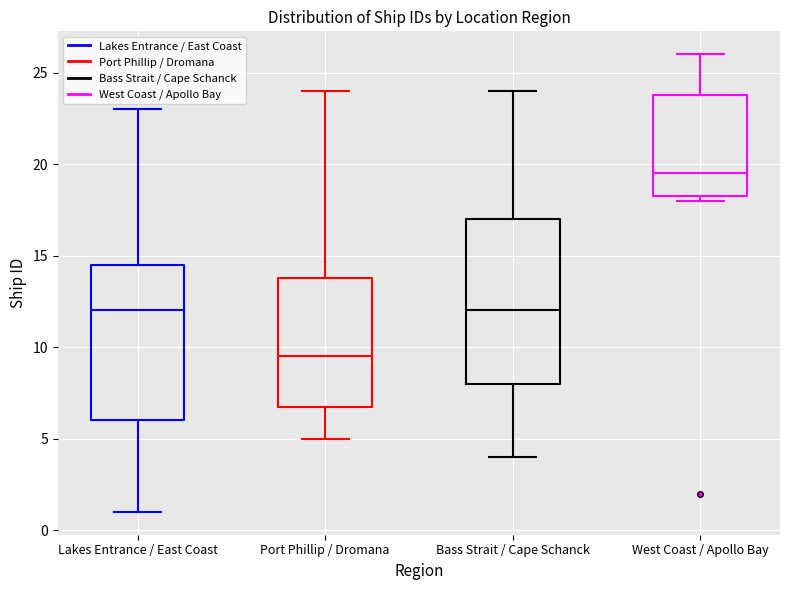

Which box has the lowest median line?

Port Phillip / Dromana